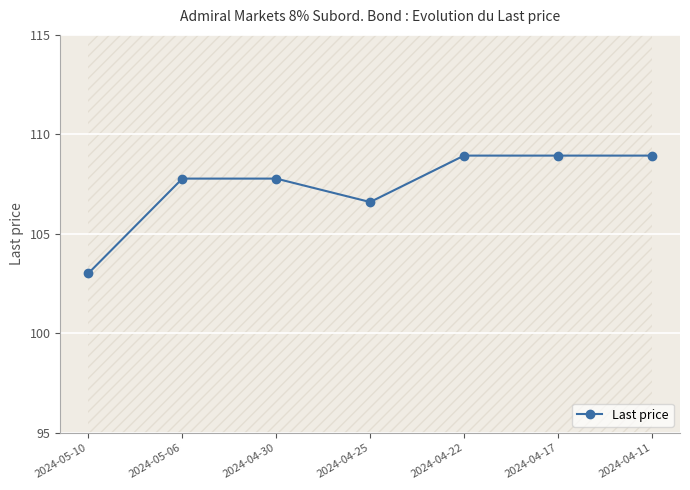

Which label corresponds to the largest value in the chart?

2024-04-22